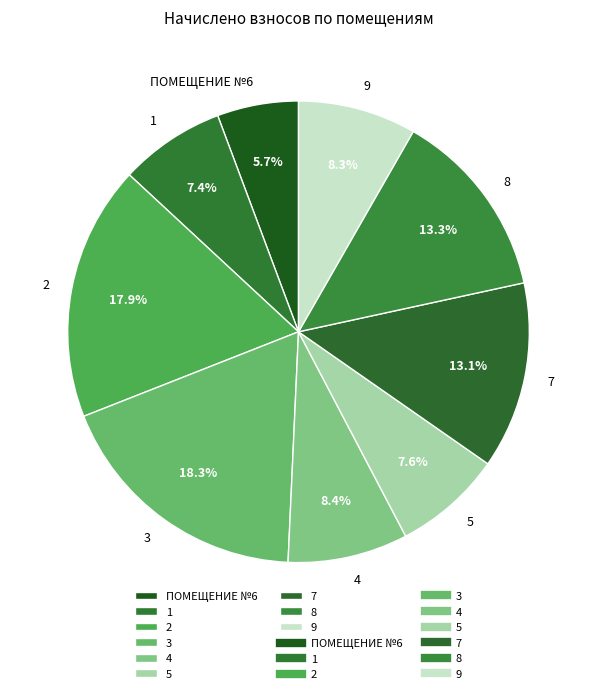

How many segments does this pie chart have?

9